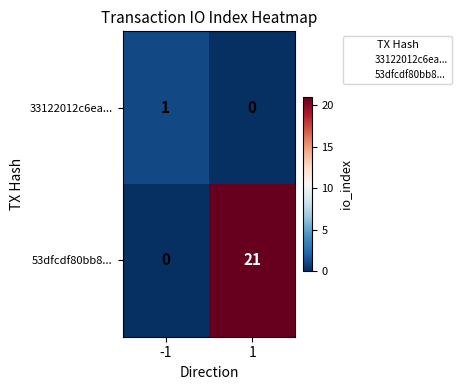

What is the maximum value shown in the chart?

21